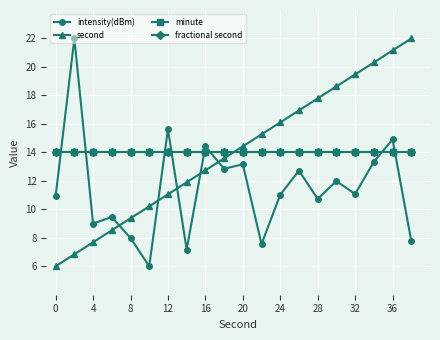

What is the value of the second point at the 1st from the left?

6.0